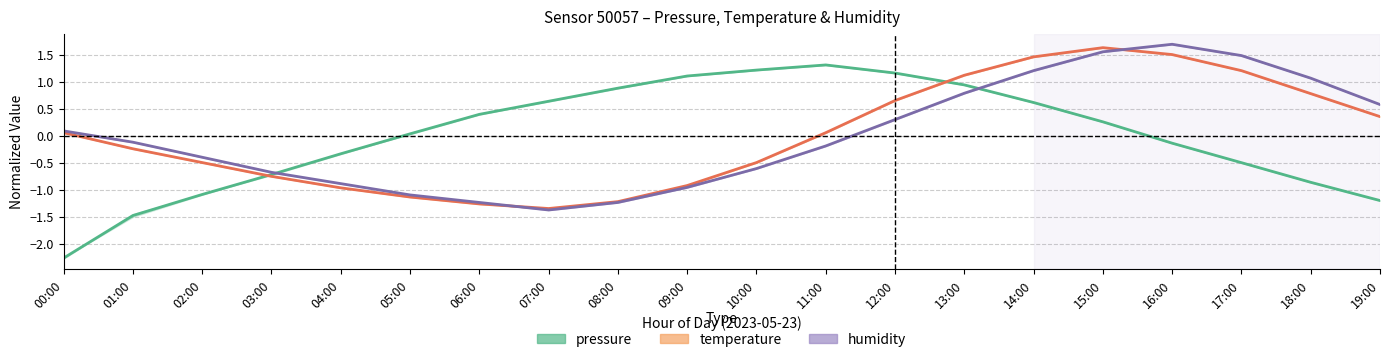

Does the chart display data point markers on the line(s)?

No